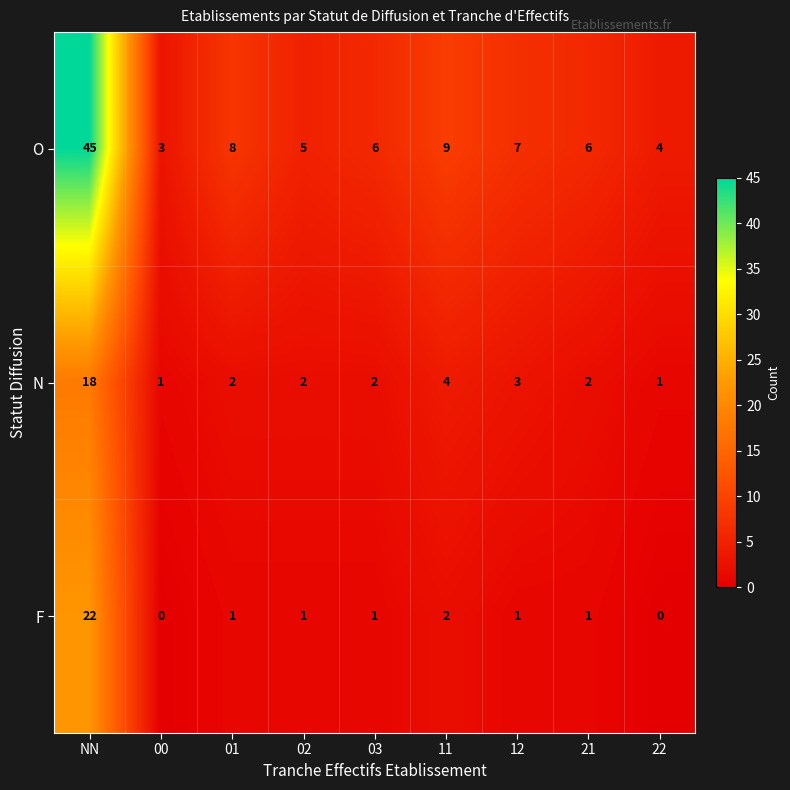

Between 02 and 03, which series saw the biggest shift?

O